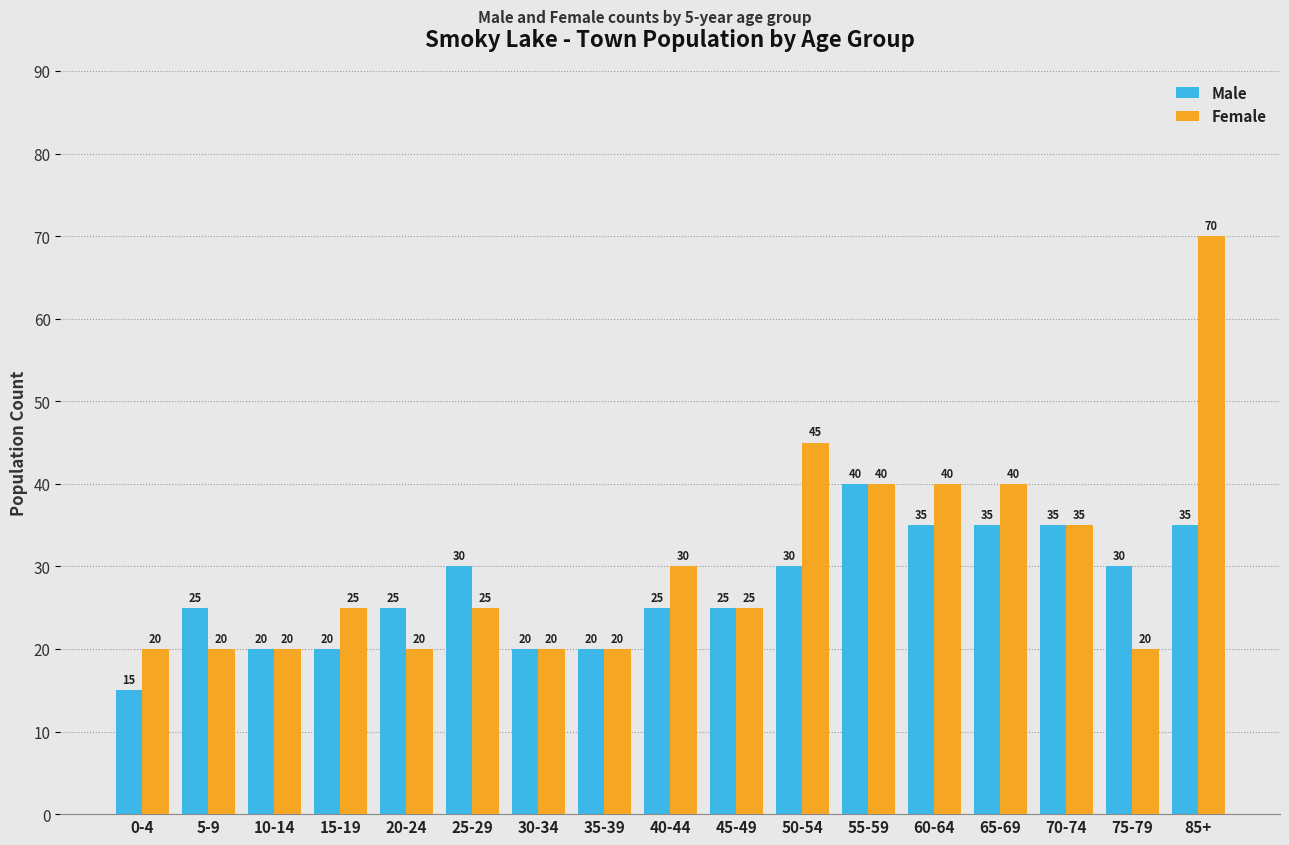

What is the label of the 4th bar from the left?

15-19